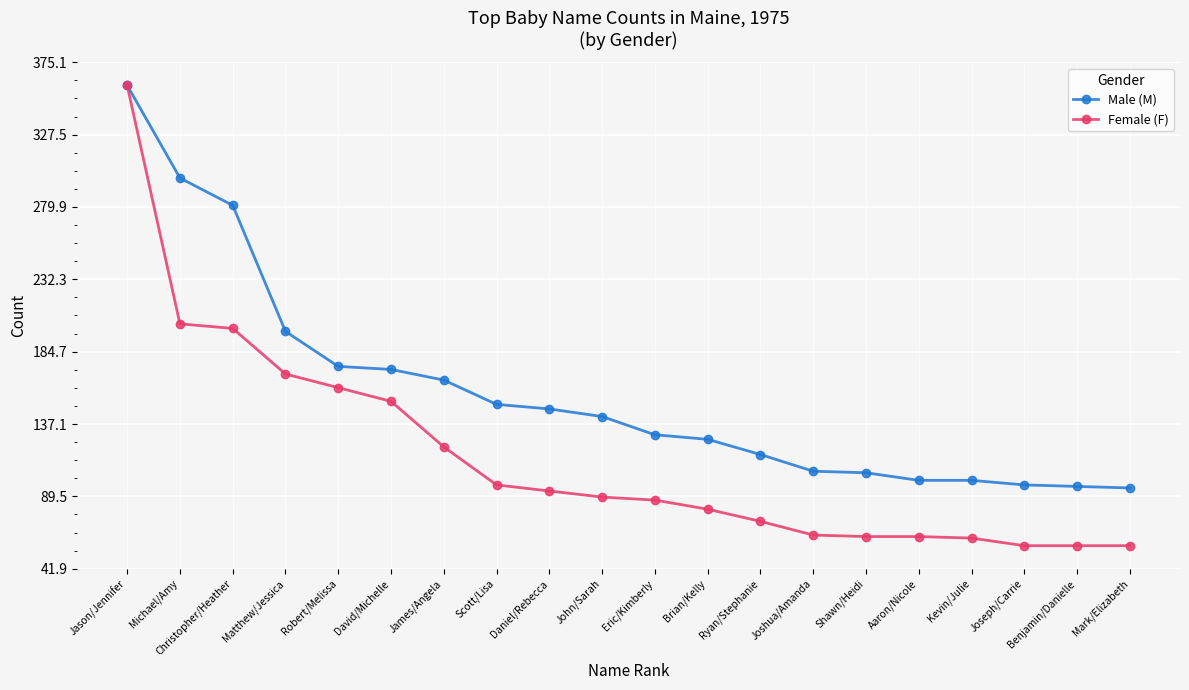

Which series has the largest total across all categories?

Male (M)